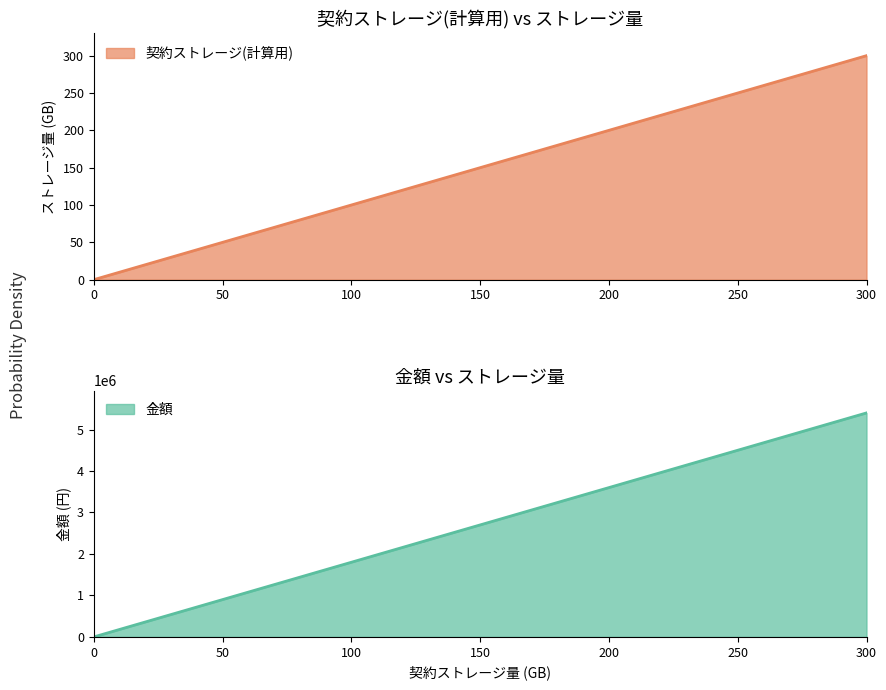

Read the 契約ストレージ(計算用) value at 150, to the nearest 50.

150